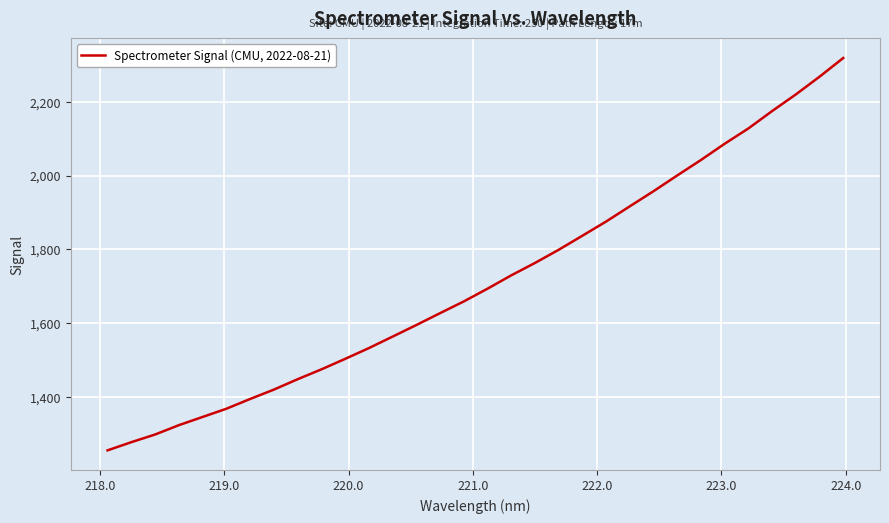

What is the minimum value shown in the chart?

1255.3